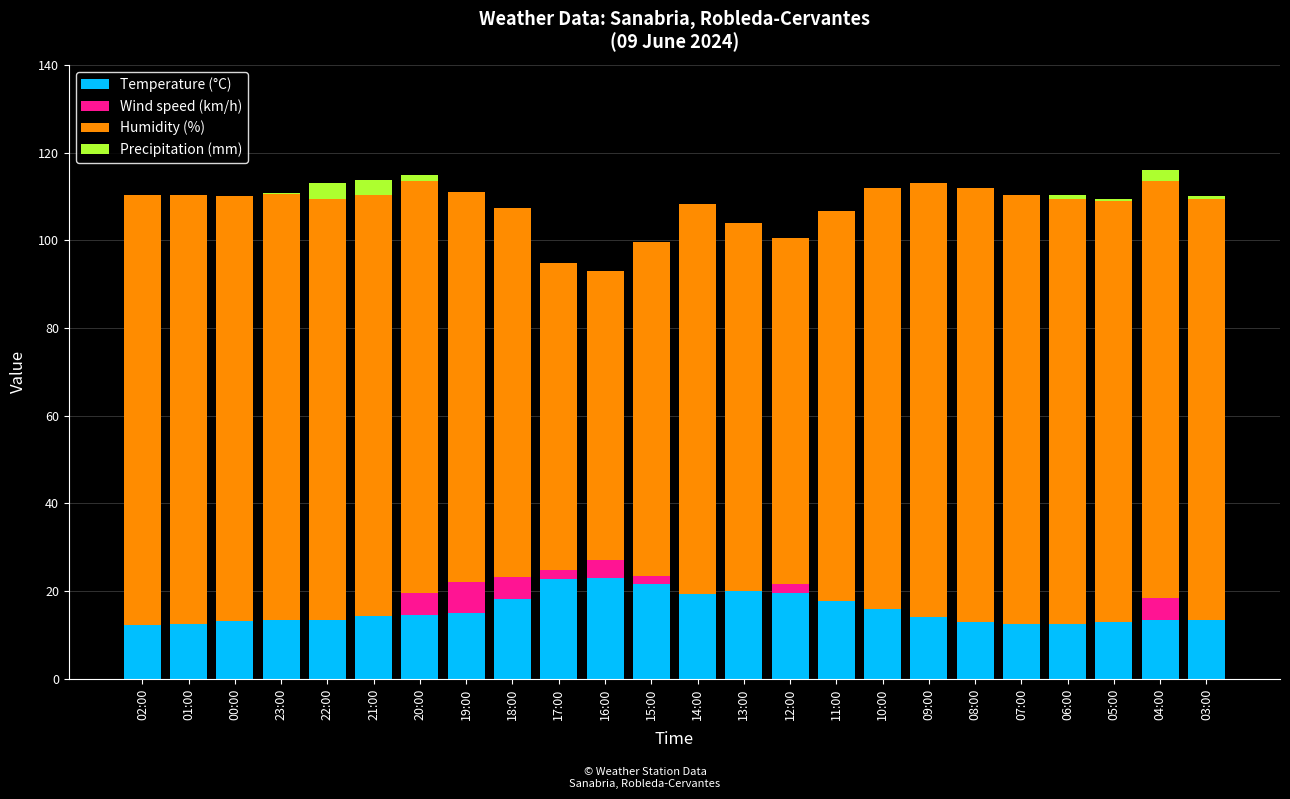

Is it true that Temperature (°C) equals 12.4 at 07:00?

True